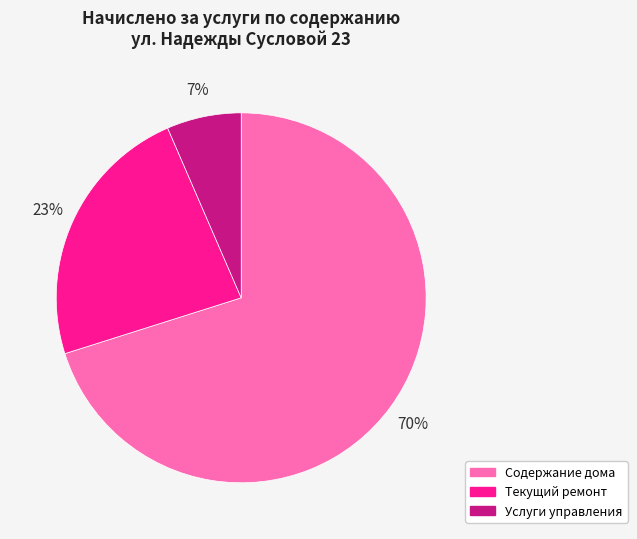

Which has a higher value, Услуги управления or Содержание дома?

Содержание дома